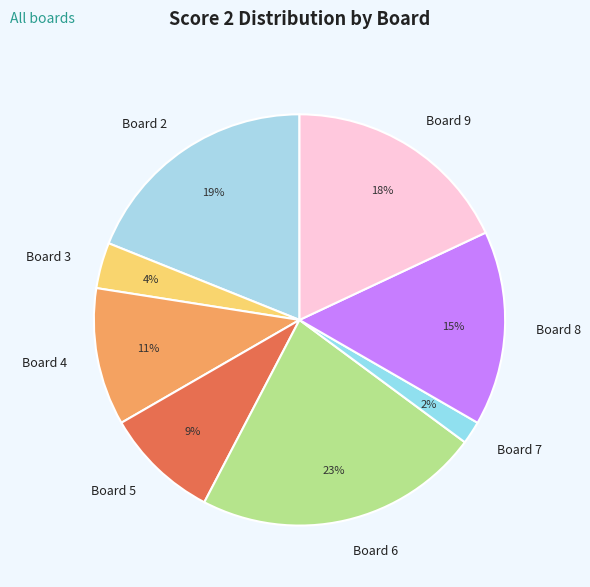

To the nearest percent, what percentage of the pie is Board 9?

18%